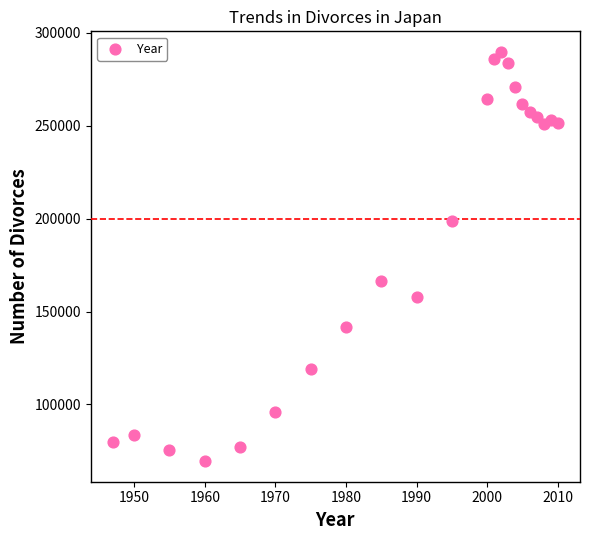

What Y value in the scatter plot is closest to 179623?

166640